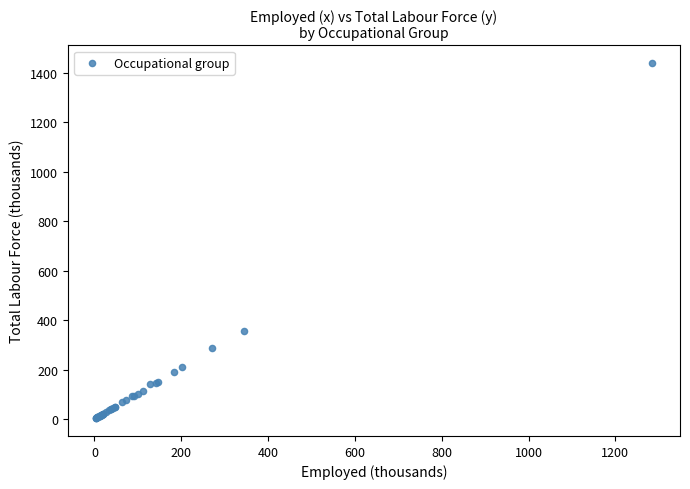

What Y value in the scatter plot is closest to 721?

354.6